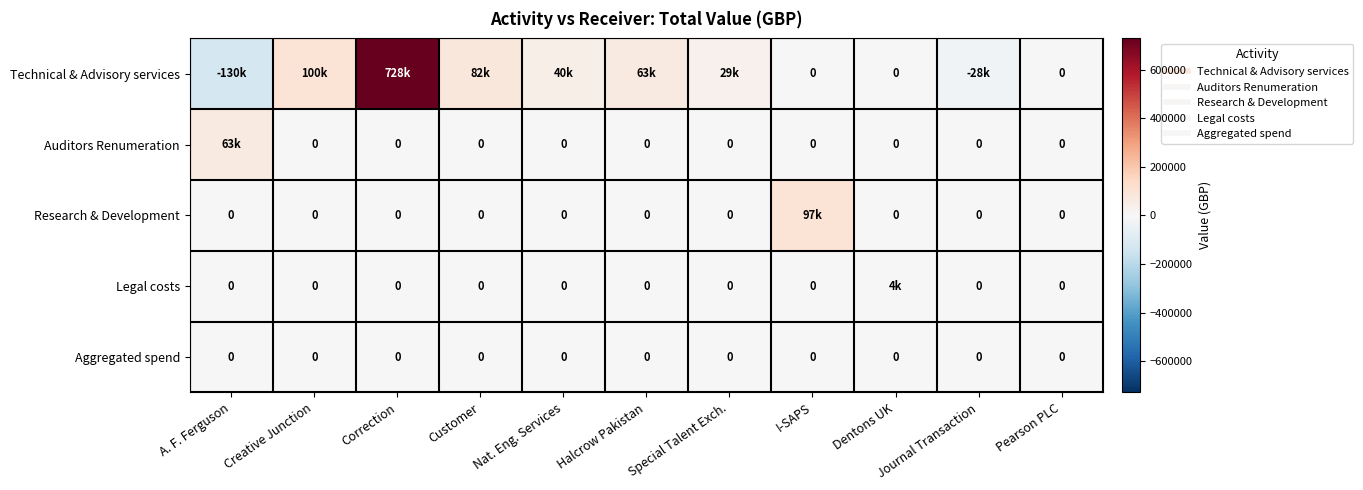

Which category has the lowest value in the Research & Development series?

A. F. Ferguson